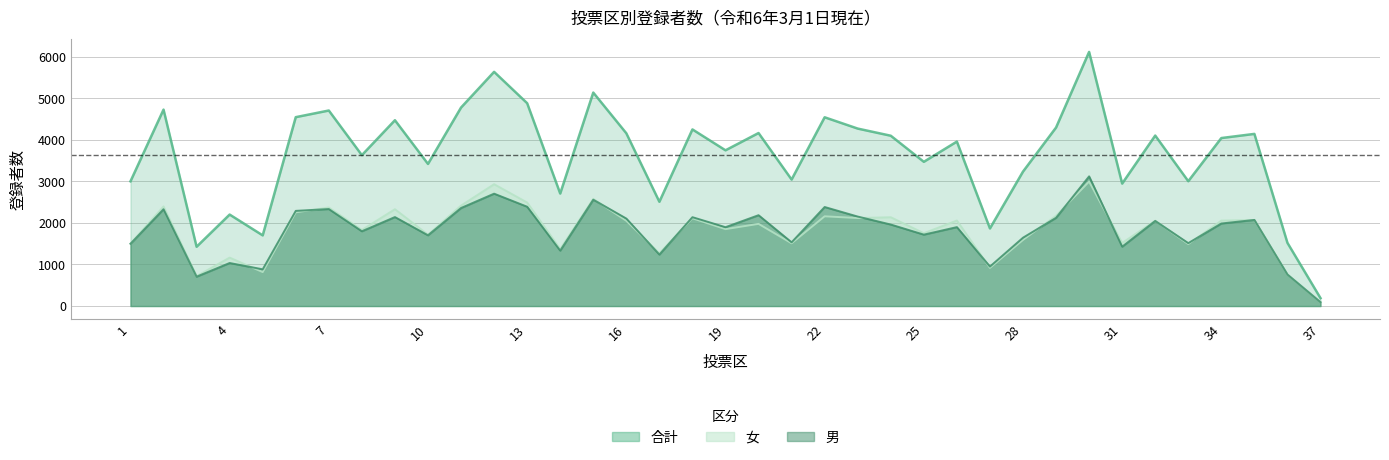

Does the chart display data point markers on the line(s)?

No